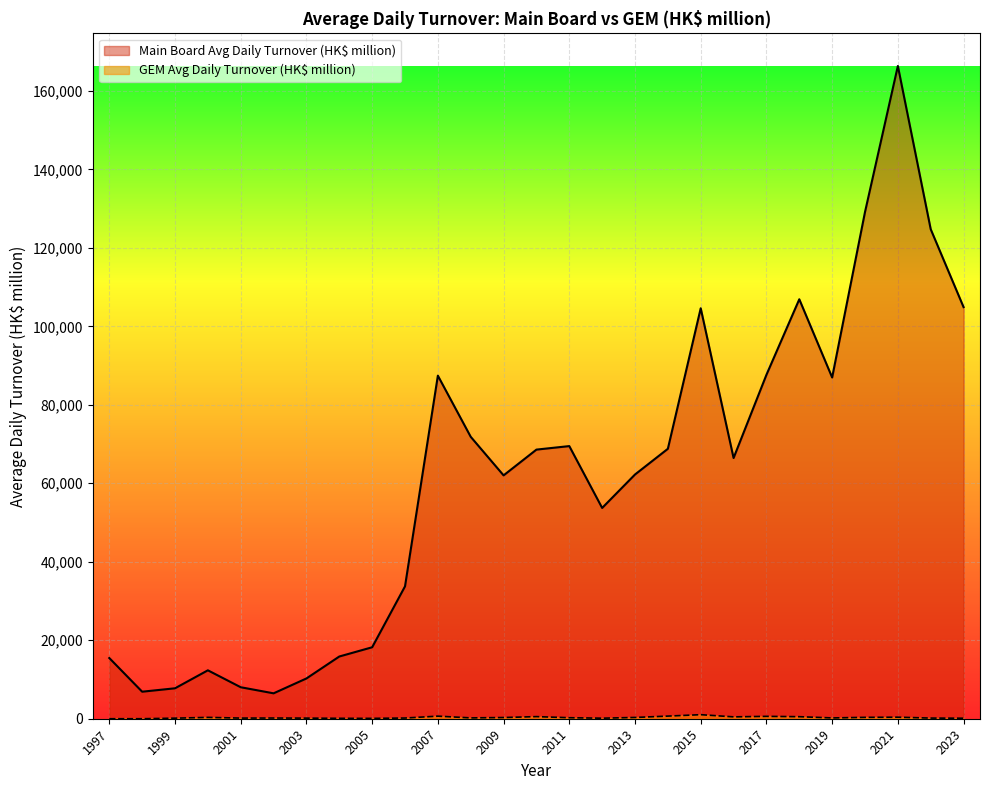

Rank the series by their maximum value, from highest to lowest.

Main Board Avg Daily Turnover (HK$ million), GEM Avg Daily Turnover (HK$ million)